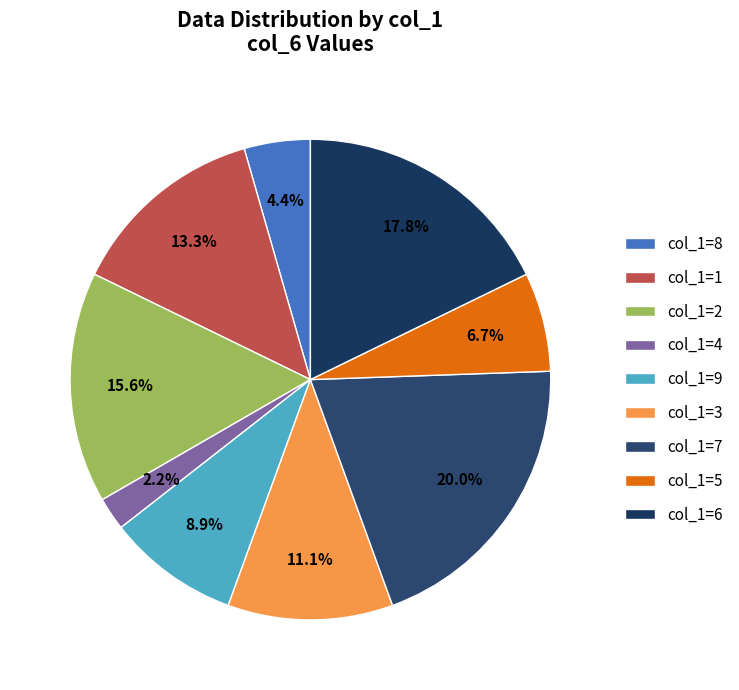

How many slices are in this pie chart?

9